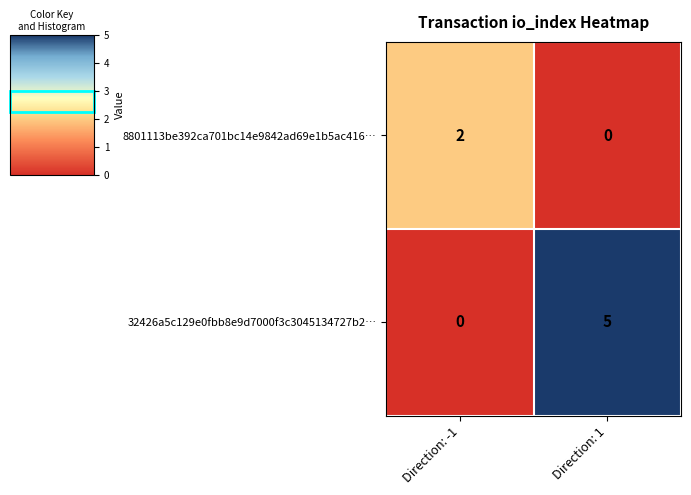

What is the total value across all series at Direction: 1?

5